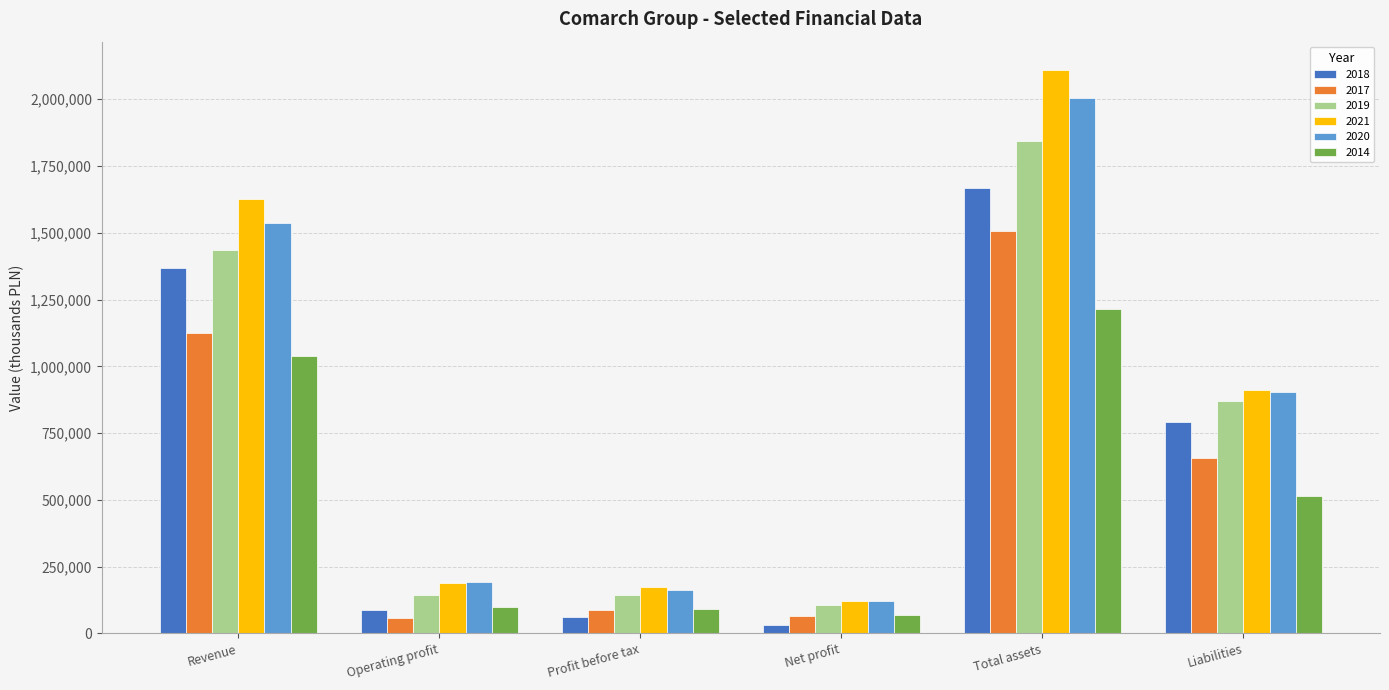

How many categories are shown in the chart?

6